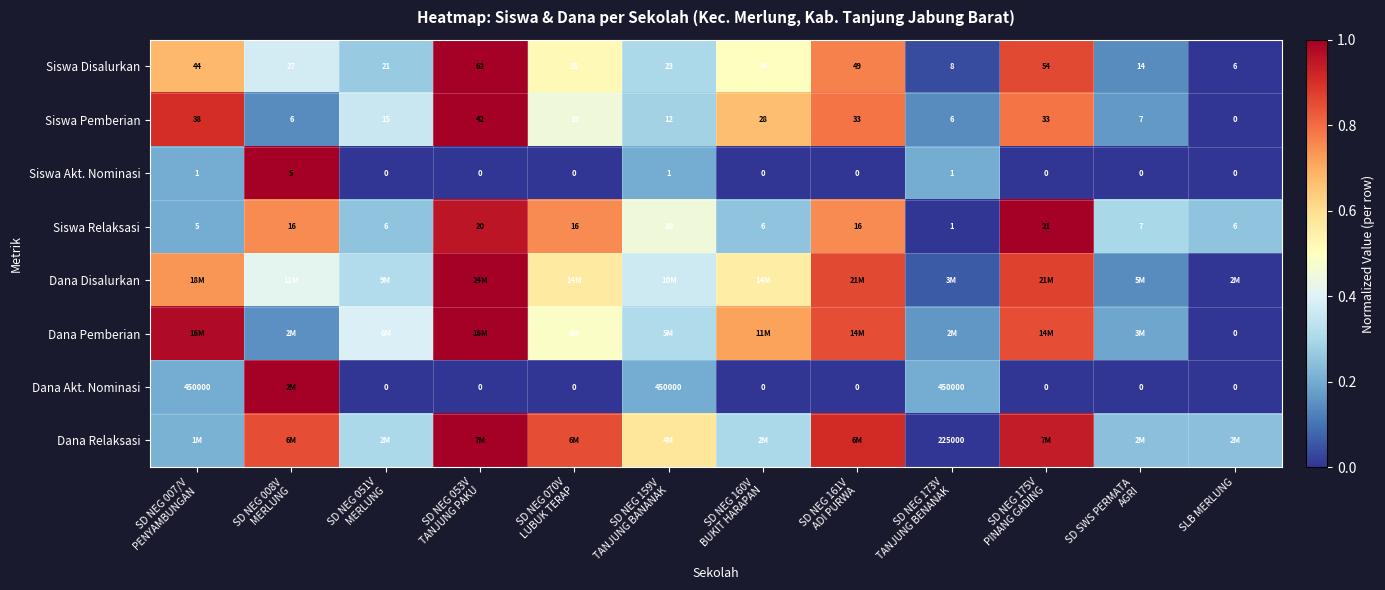

Is the value of Dana Akt. Nominasi at SD SWS PERMATA AGRI greater than the value of Dana Pemberian at SD NEG 175V PINANG GADING?

No